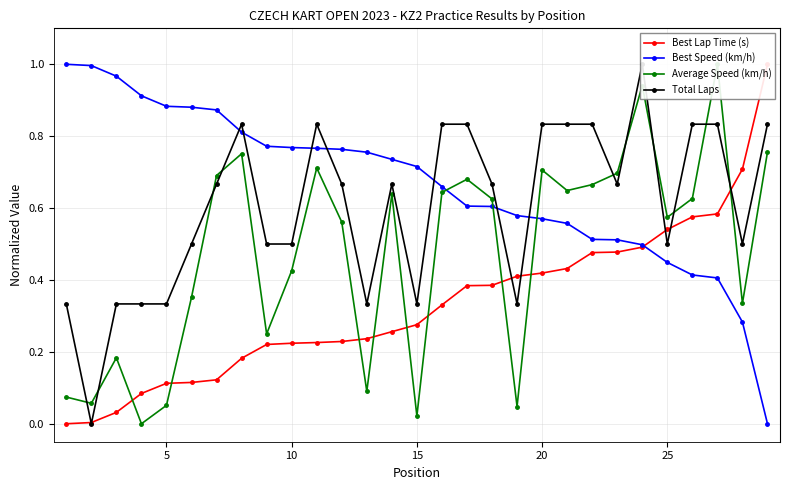

Which series has the largest total across all categories?

Best Speed (km/h)